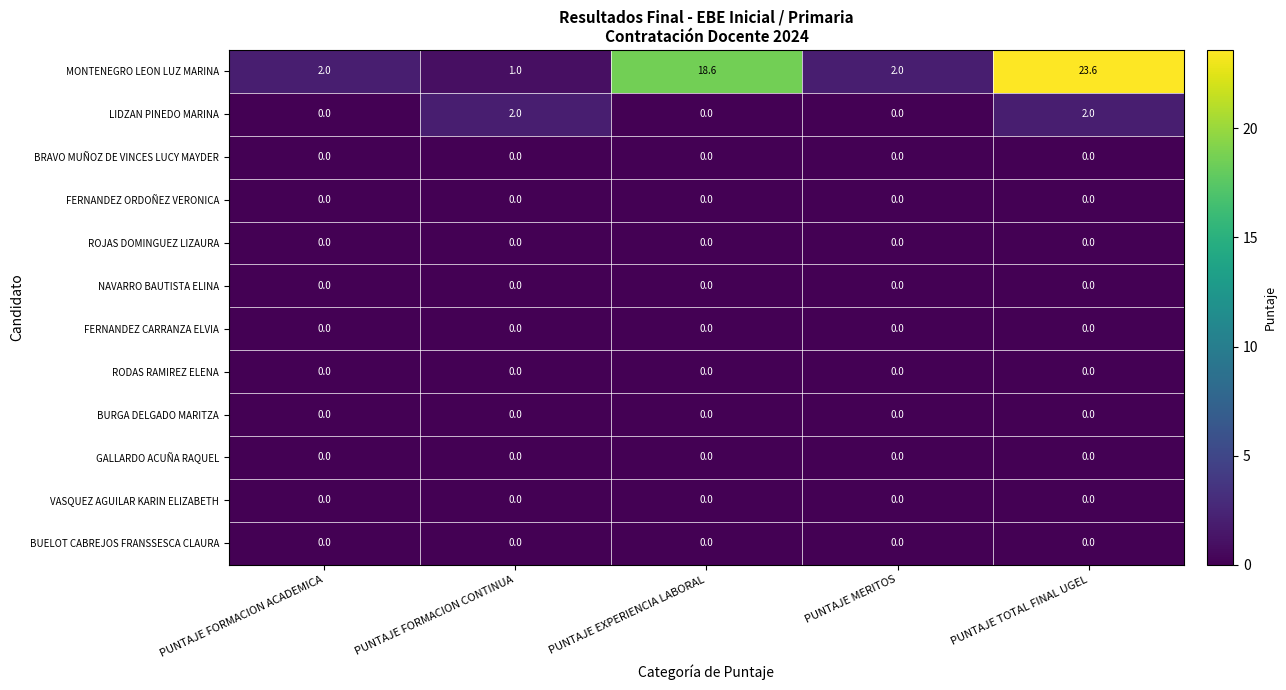

What is the difference between the maximum and minimum values in the LIDZAN PINEDO MARINA series?

2.0